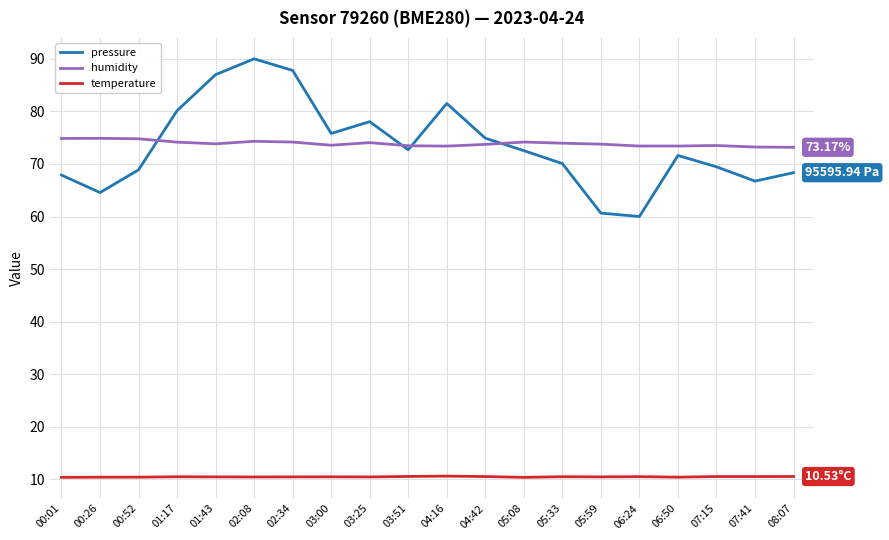

At 06:24, list the series in order from smallest to largest.

temperature, pressure, humidity